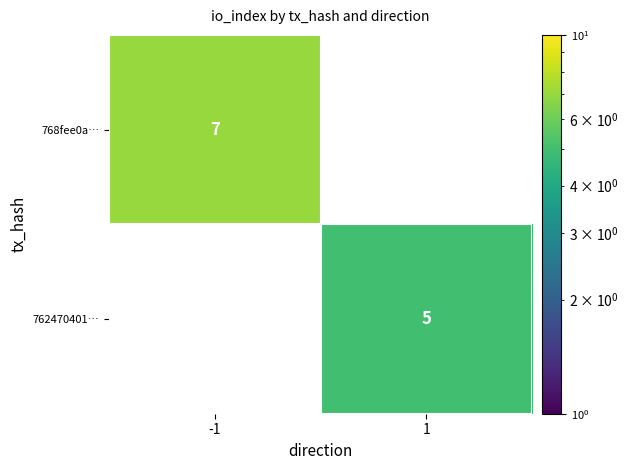

True or false: 762470401… has a value of 7 at 1.

False